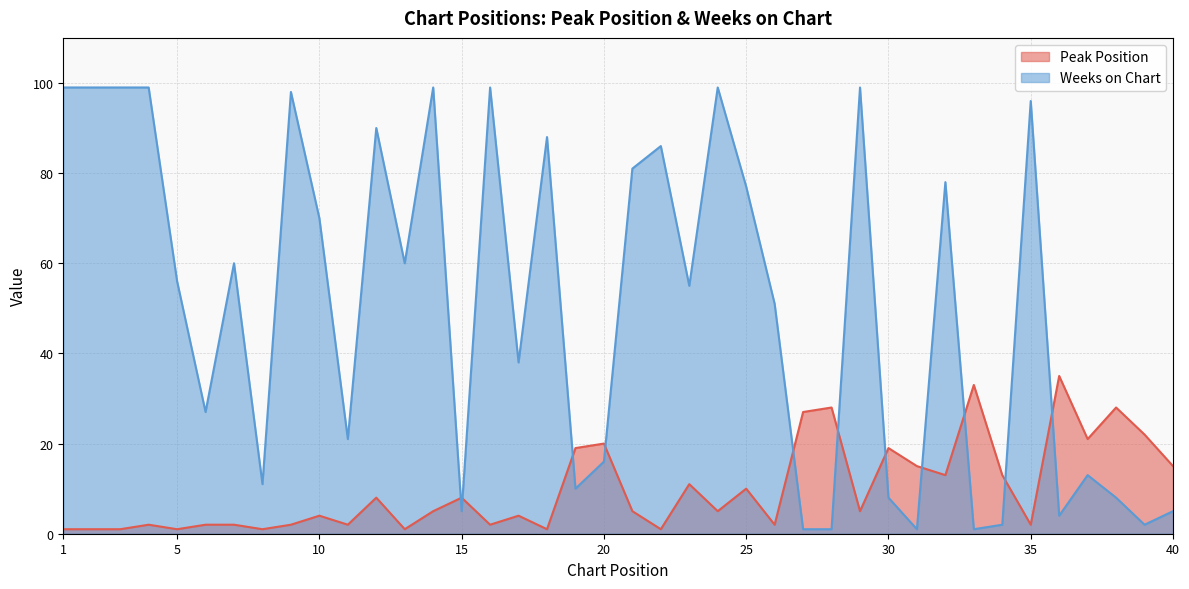

What is the difference between the maximum and minimum values in the Peak Position series?

34